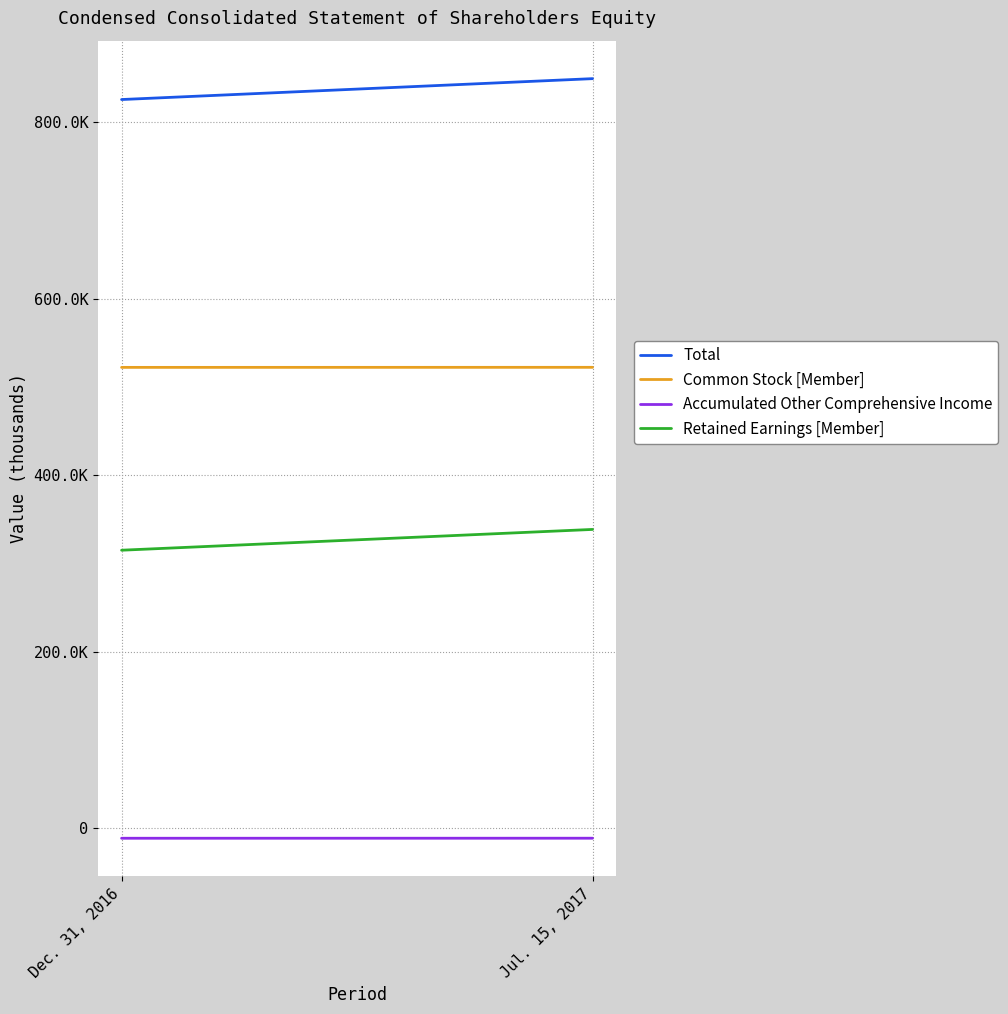

List the labels in order of Retained Earnings [Member] value, largest first.

Jul. 15, 2017, Dec. 31, 2016